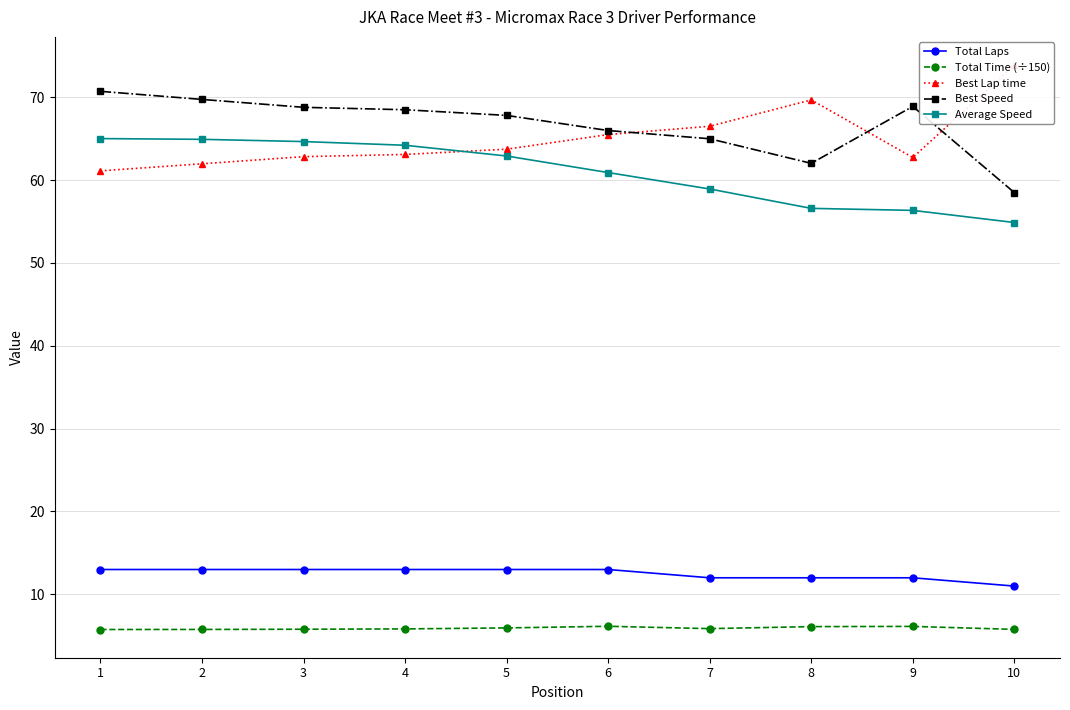

At how many categories does at least one series exceed 20?

10